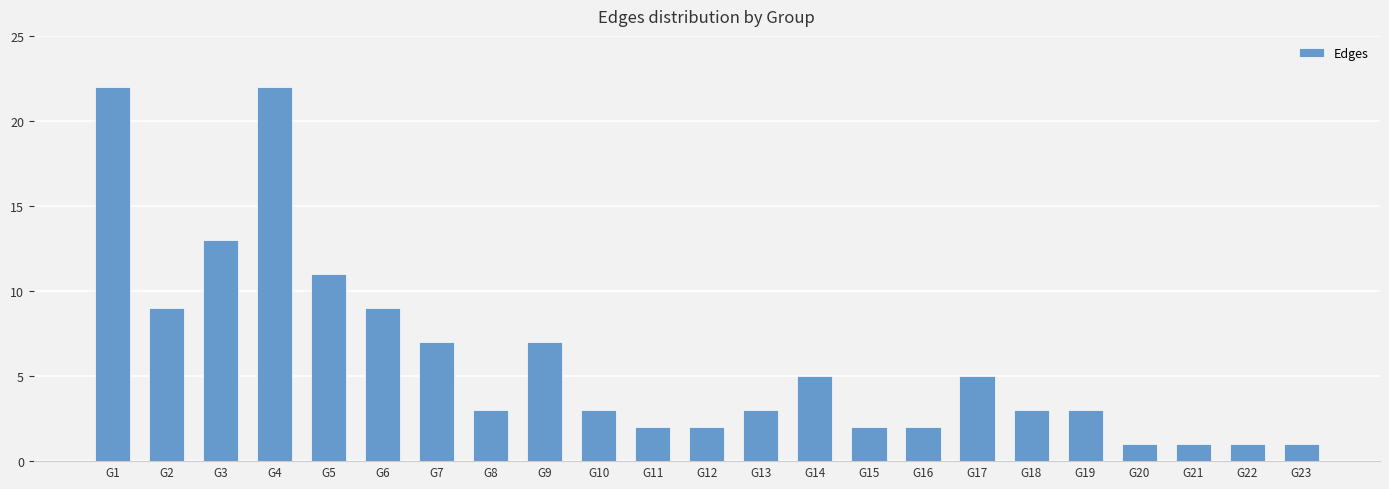

What value does the data have at G10?

3